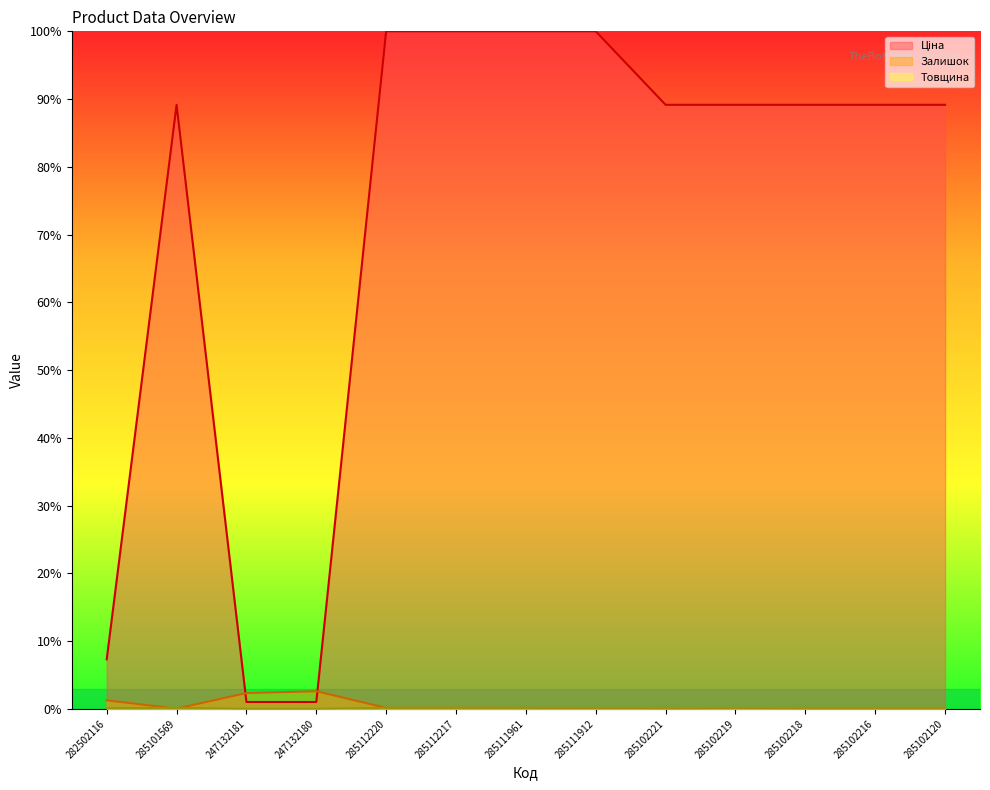

How many times do Залишок and Ціна cross each other?

2